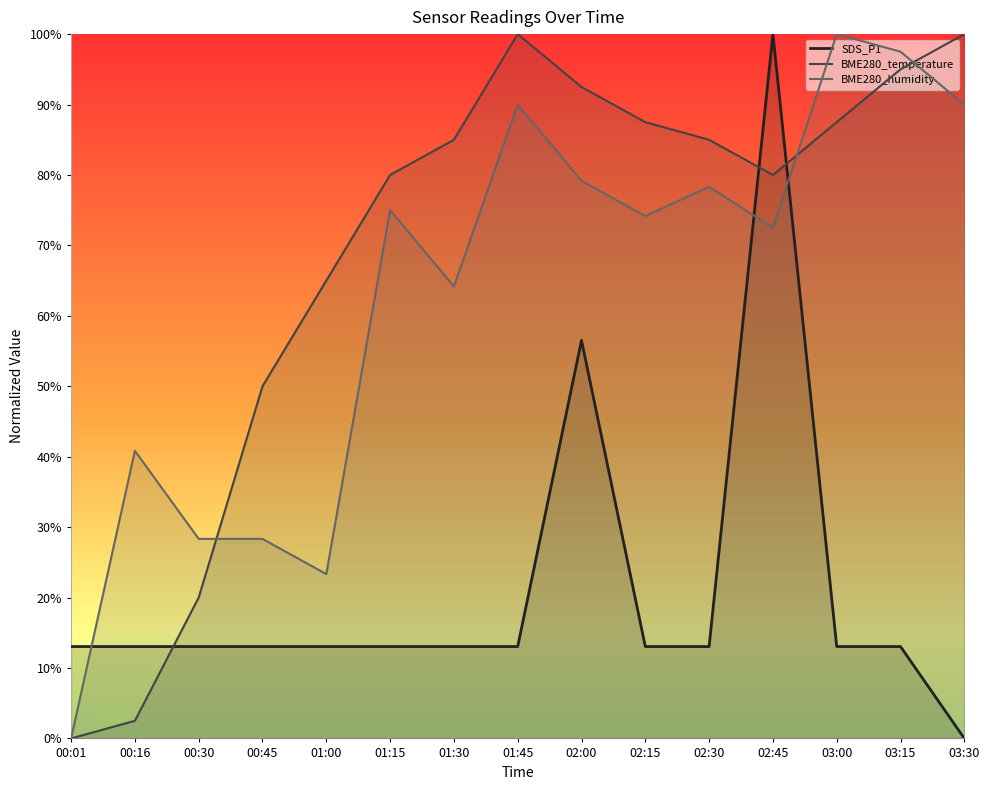

What position from the left is 01:15?

6